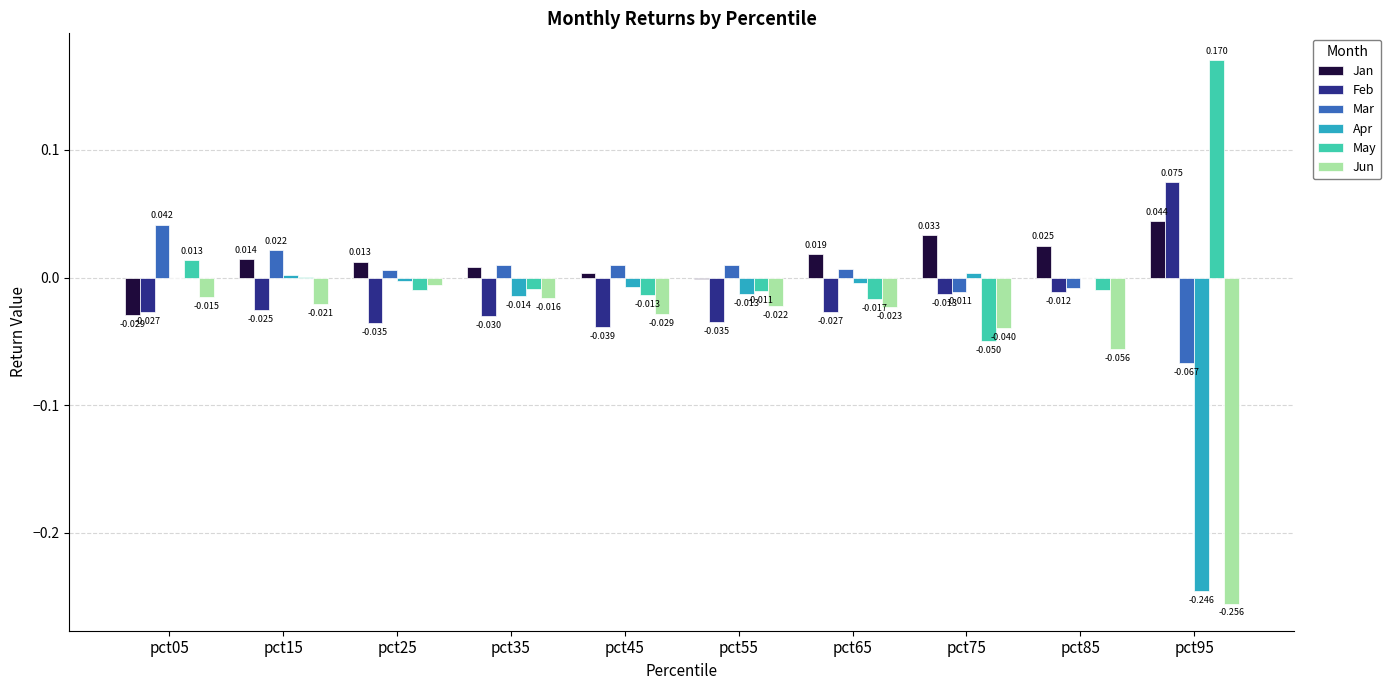

Is the value of Apr at pct15 greater than the value of Jun at pct15?

Yes